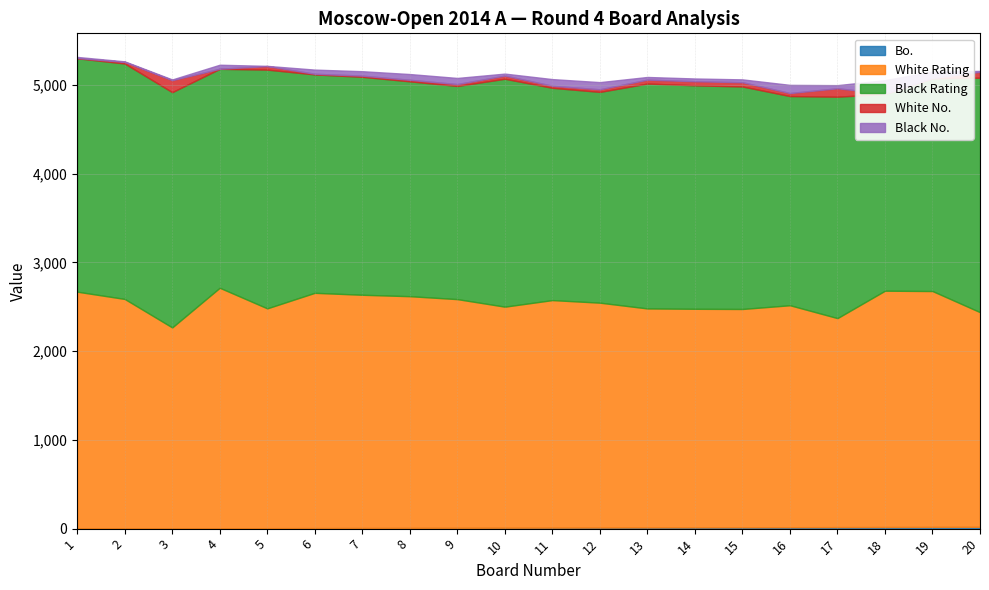

Between 5 and 13, which is larger?

13